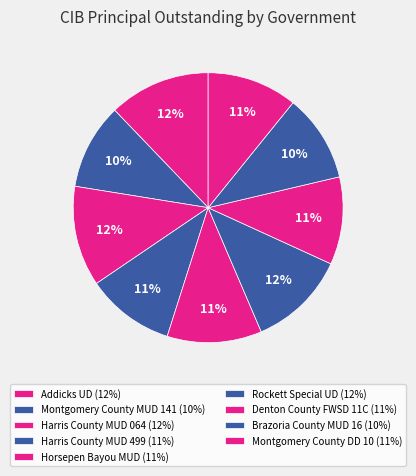

How many slices are in this pie chart?

9